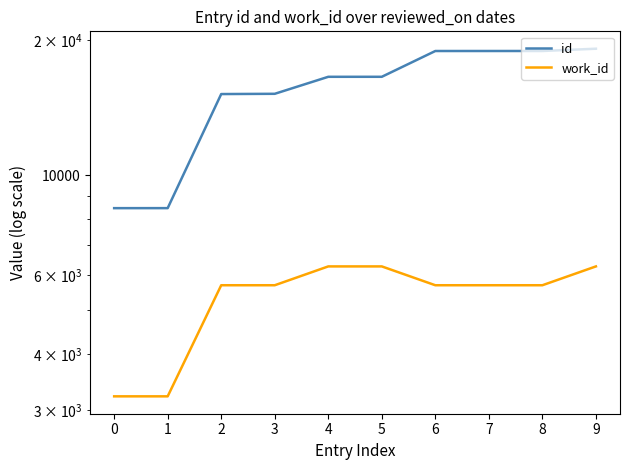

What is the minimum value for id?

8446